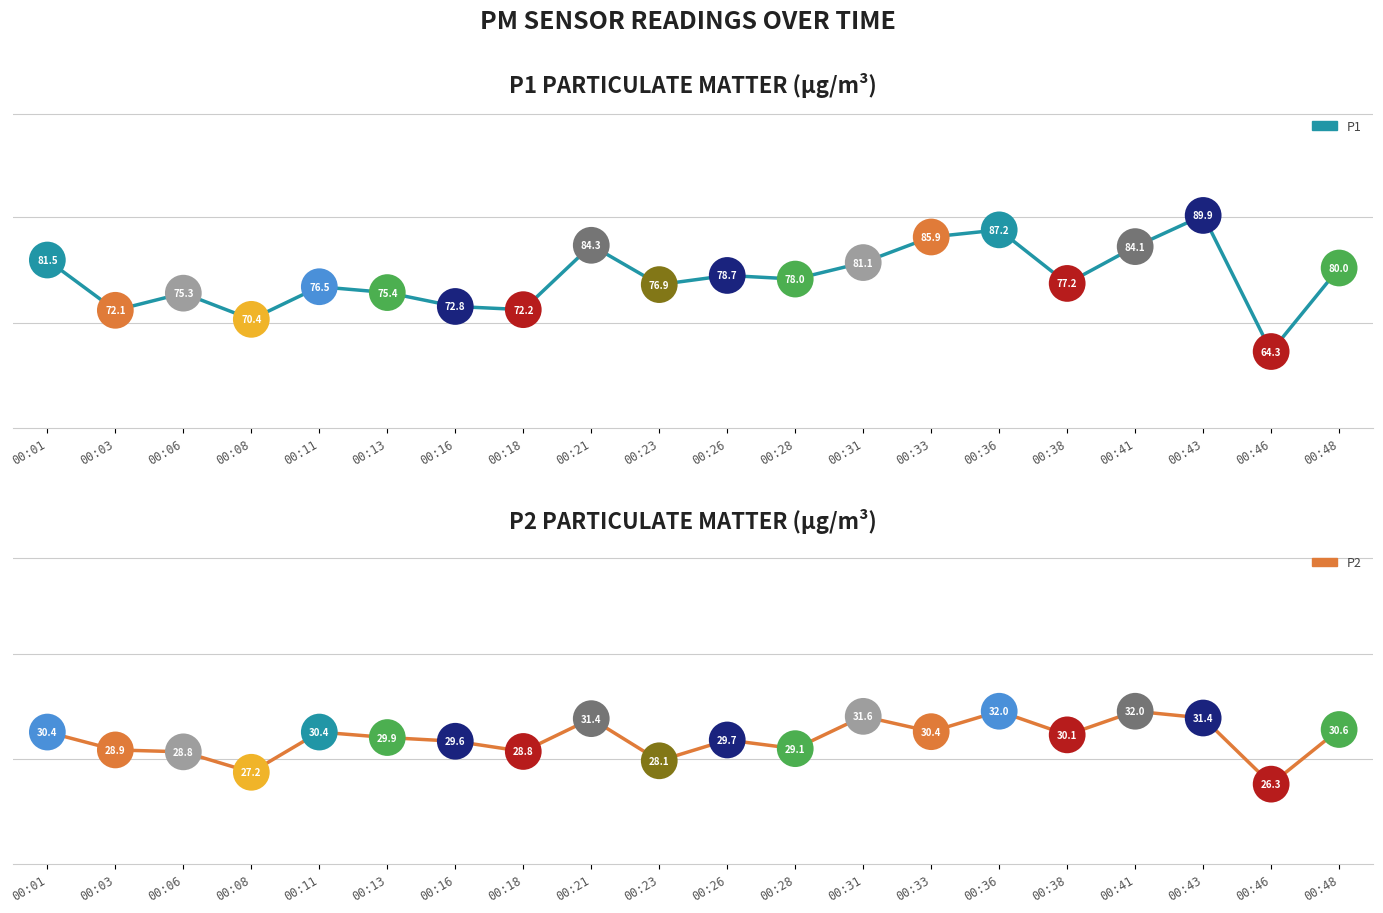

What is the total value across all series at 00:46?

90.6